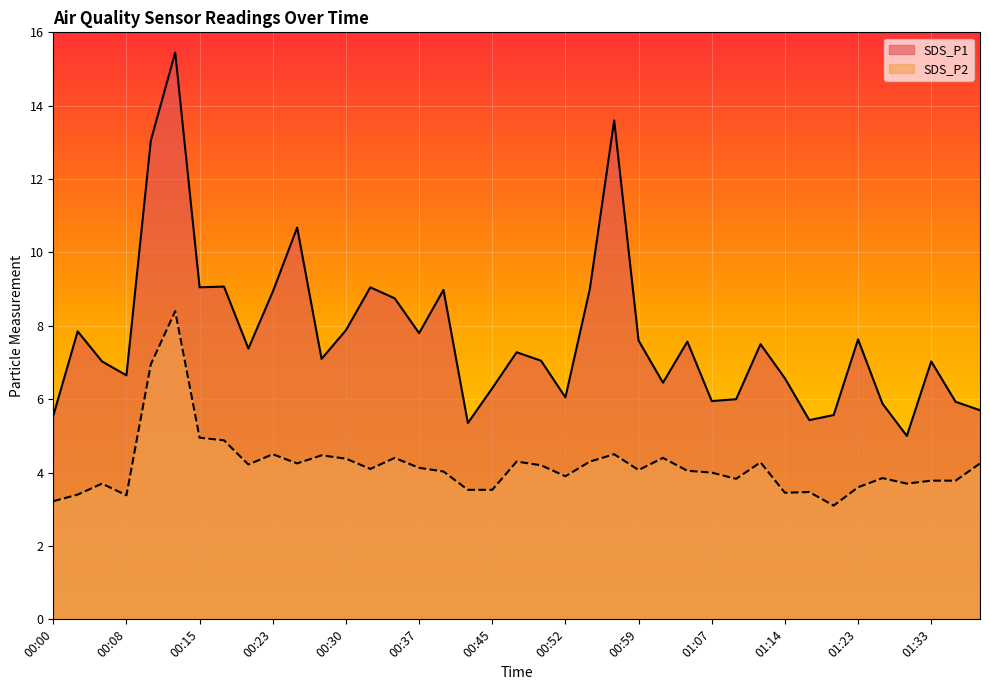

At 00:20, list the series in order from smallest to largest.

SDS_P2, SDS_P1